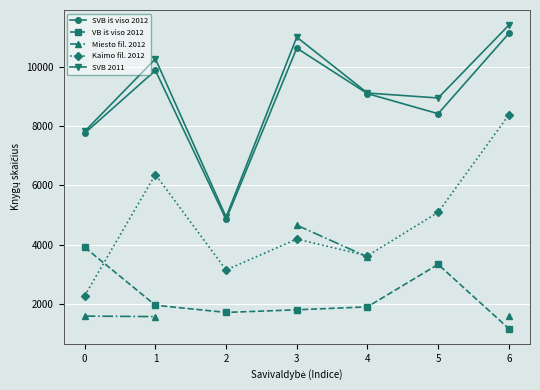

True or false: Kaimo fil. 2012 and SVB iš viso 2012 intersect in this chart.

False